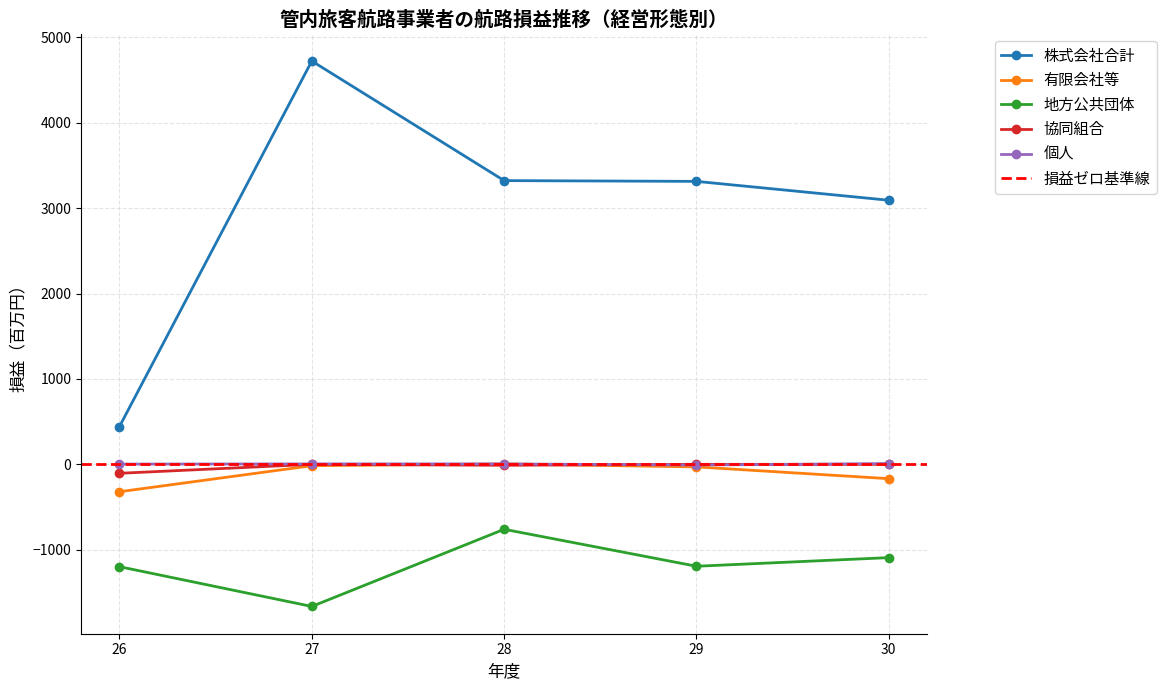

Reading left to right, transcribe all the data shown in this chart.

株式会社合計: 26=442	27=4724	28=3323	29=3314	30=3093
有限会社等: 26=-322	27=-17	28=4	29=-31	30=-169
地方公共団体: 26=-1200	27=-1666	28=-762	29=-1195	30=-1094
協同組合: 26=-106	27=-1	28=-12	29=-1	30=-1
個人: 26=2	27=4	28=4	29=-9	30=8